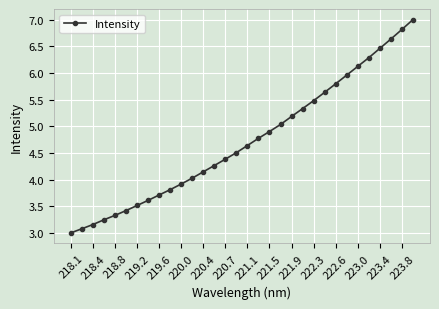

Is this an area chart (filled region under the line)?

No